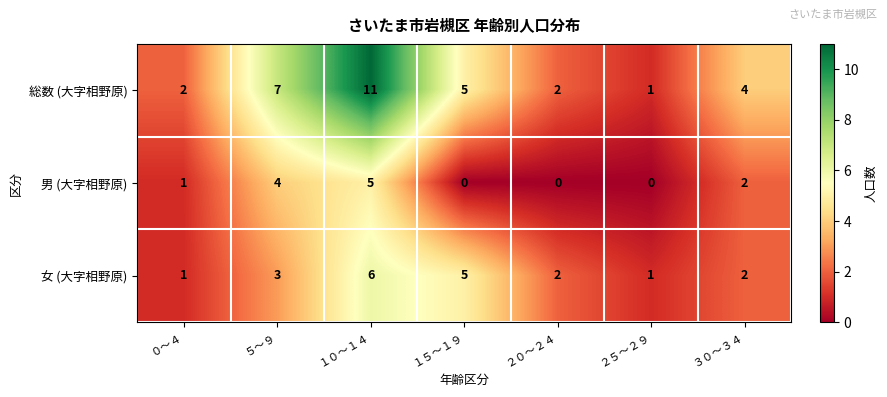

How many values in the 総数 (大字相野原) series are below 4?

3